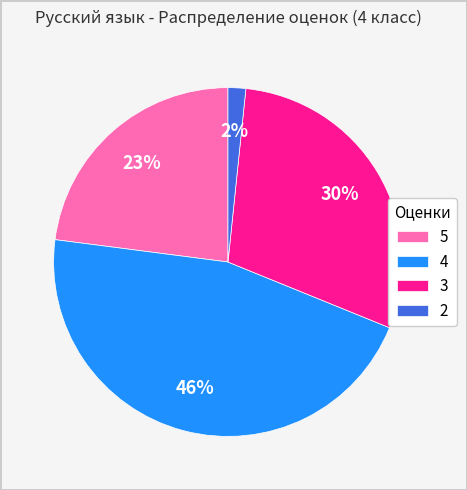

To the nearest percent, what is the average slice percentage?

25%